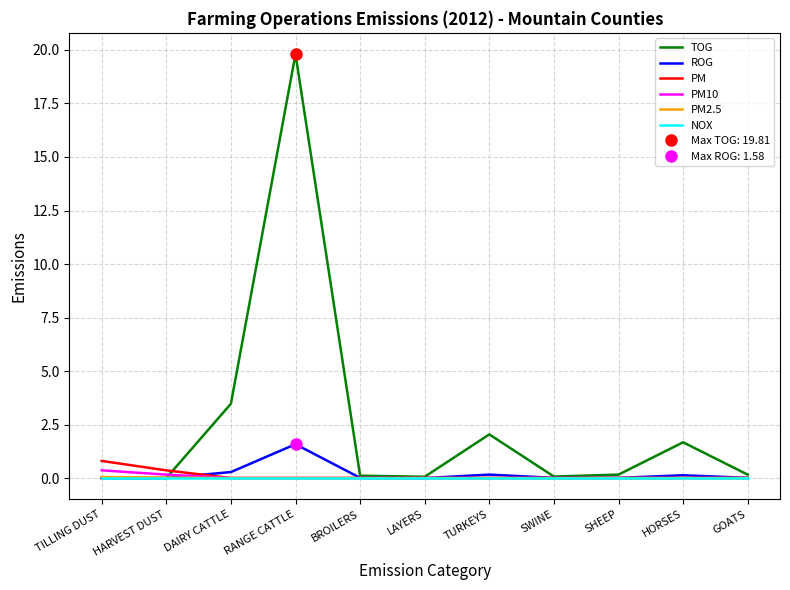

Which series has the widest spread of values?

TOG